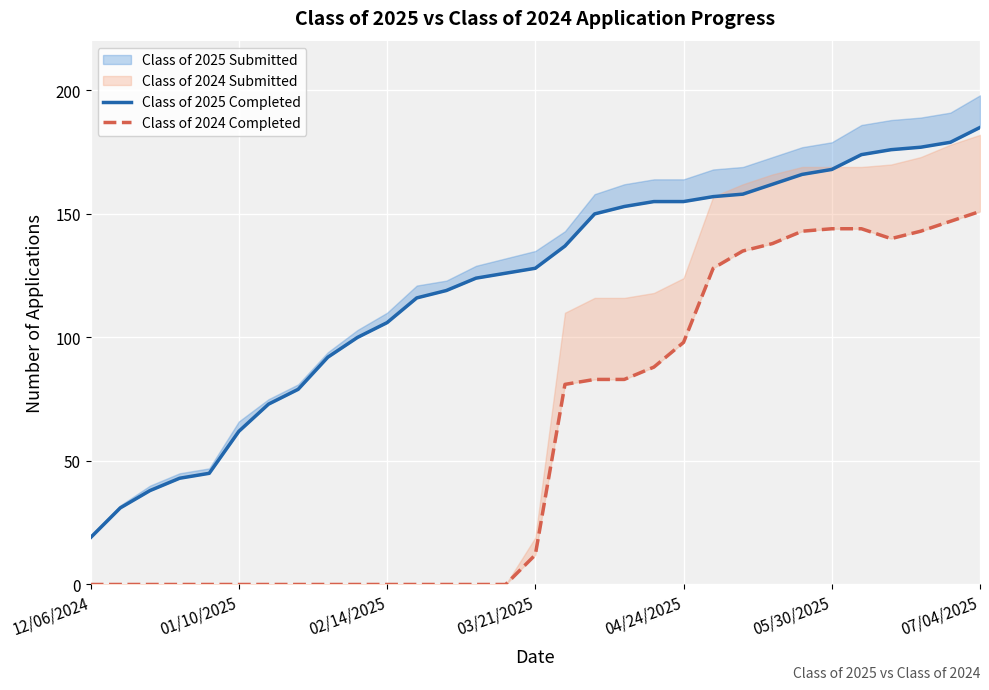

What is the difference between the Class of 2024 Completed values at 8 and 21?

128